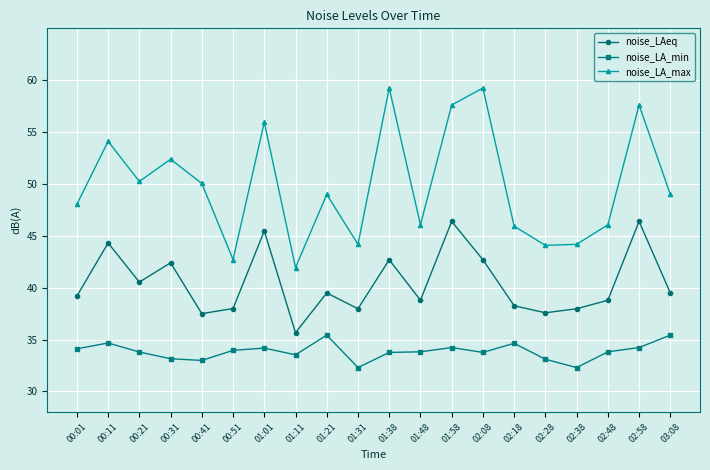

Is the value of noise_LA_min at 02:48 greater than the value of noise_LA_max at 01:48?

No